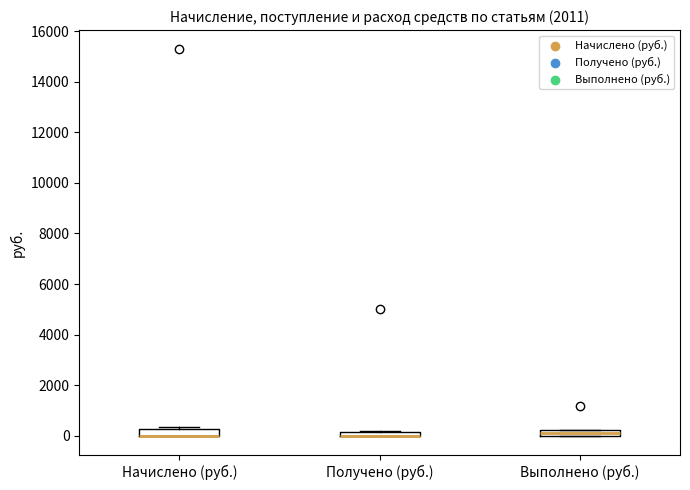

Where is the upper edge of the box for Начислено (руб.) on the y-axis? The values are not printed on the chart, so give them approximately, as read against the axis.

200